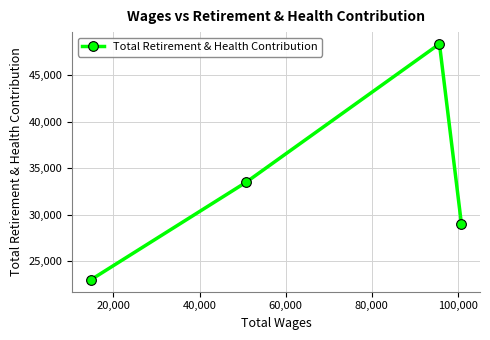

What is the value of the 4th point from the left?

28951